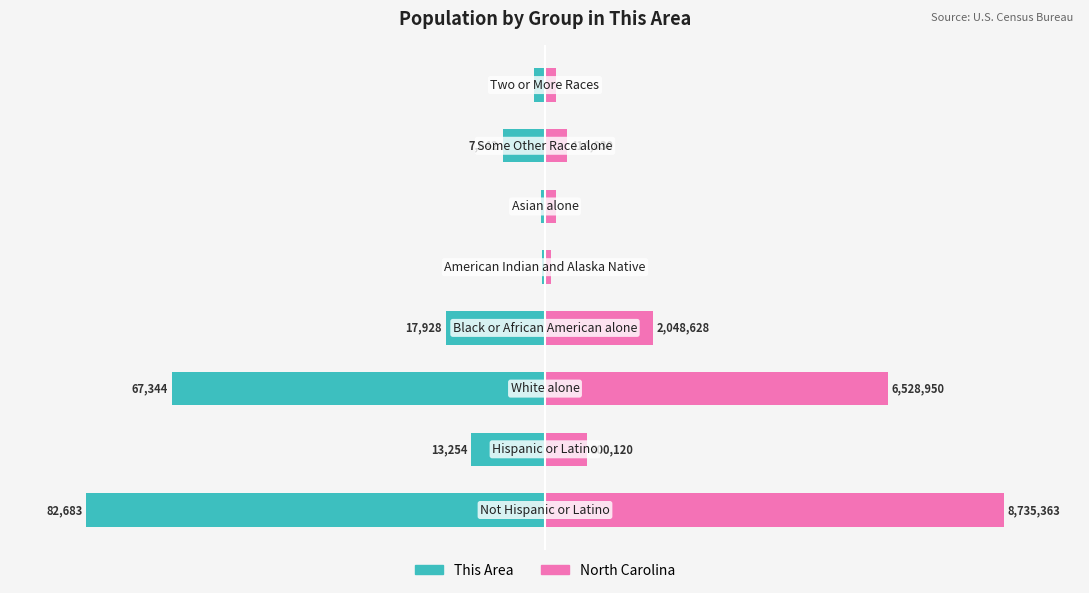

Which series changed the most between 1 and 6?

This Area